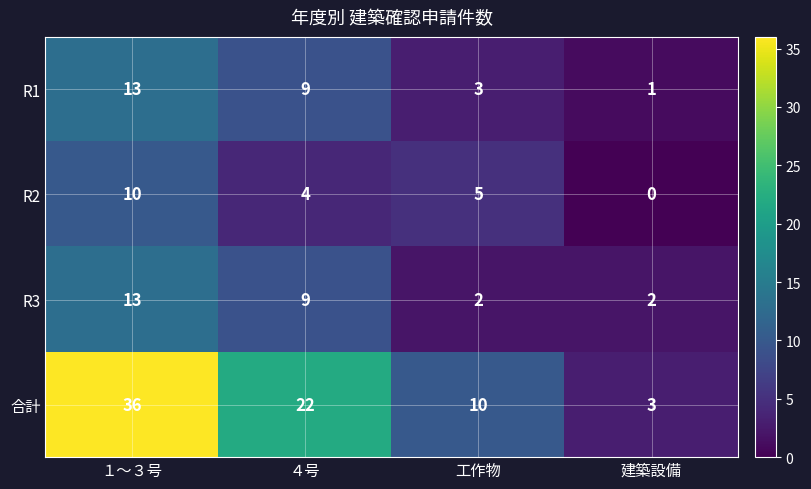

What is the sum of the 合計 values at ４号 and 建築設備?

25